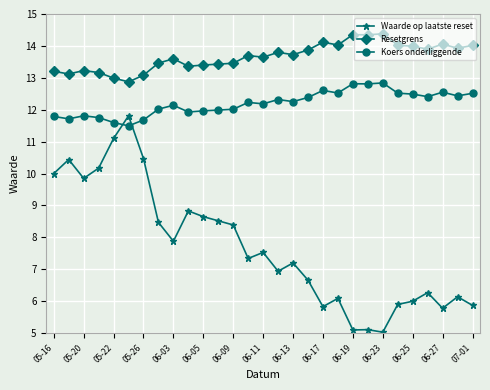

What are all the series names shown in the legend?

Waarde op laatste reset, Resetgrens, Koers onderliggende